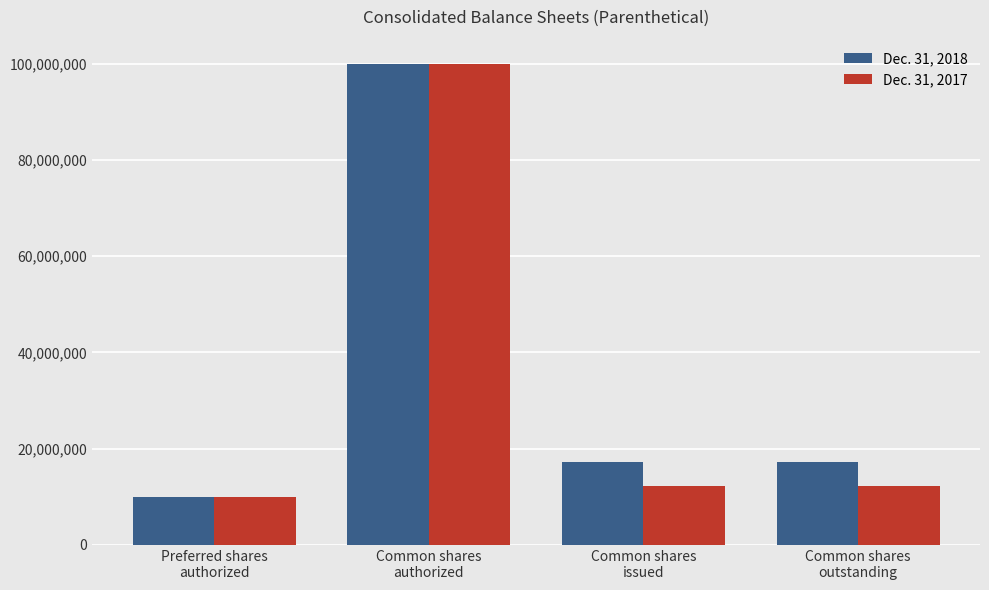

How many values in the Dec. 31, 2018 series are below 17166459?

1